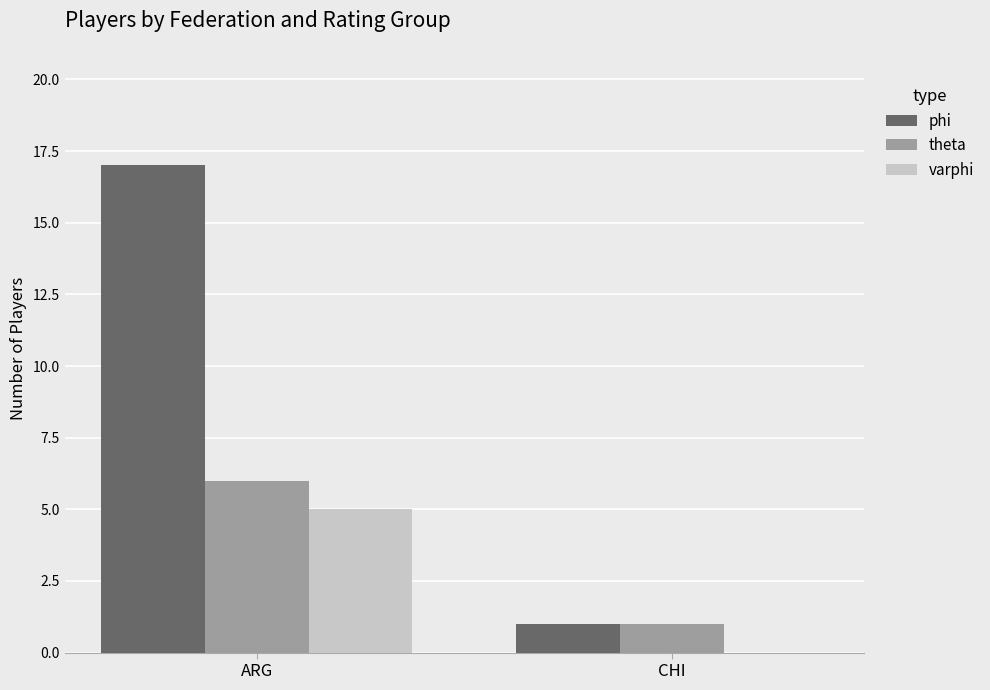

Is the value of phi at CHI greater than the value of varphi at ARG?

No